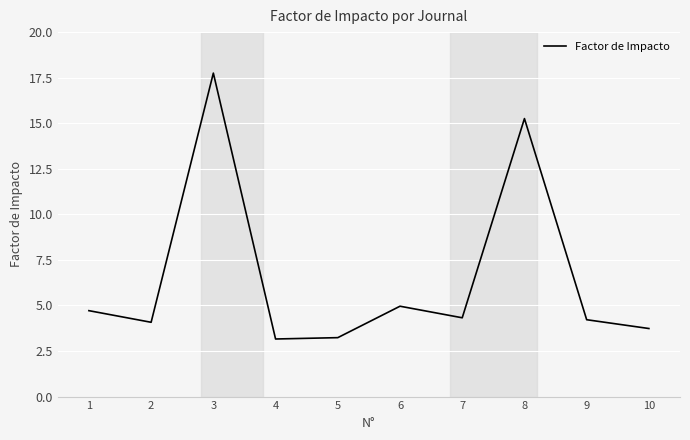

Where is the data nearest to the value 10?

6